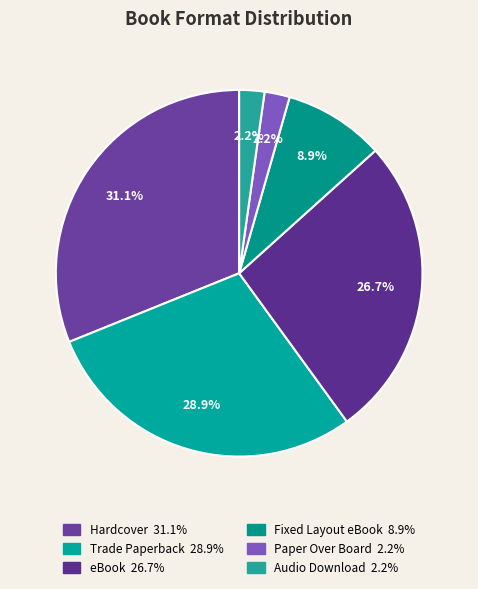

Is there a majority slice in this chart?

No